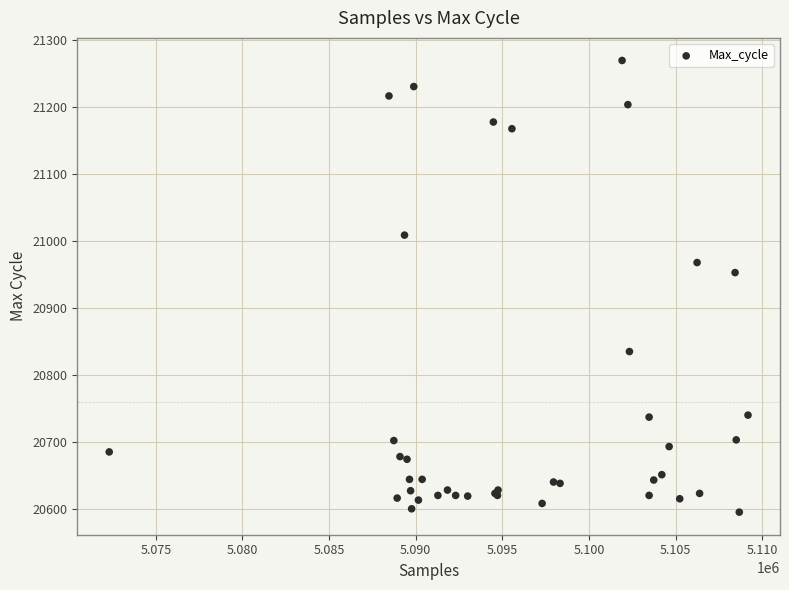

What Y value in the scatter plot is closest to 20932?

20953